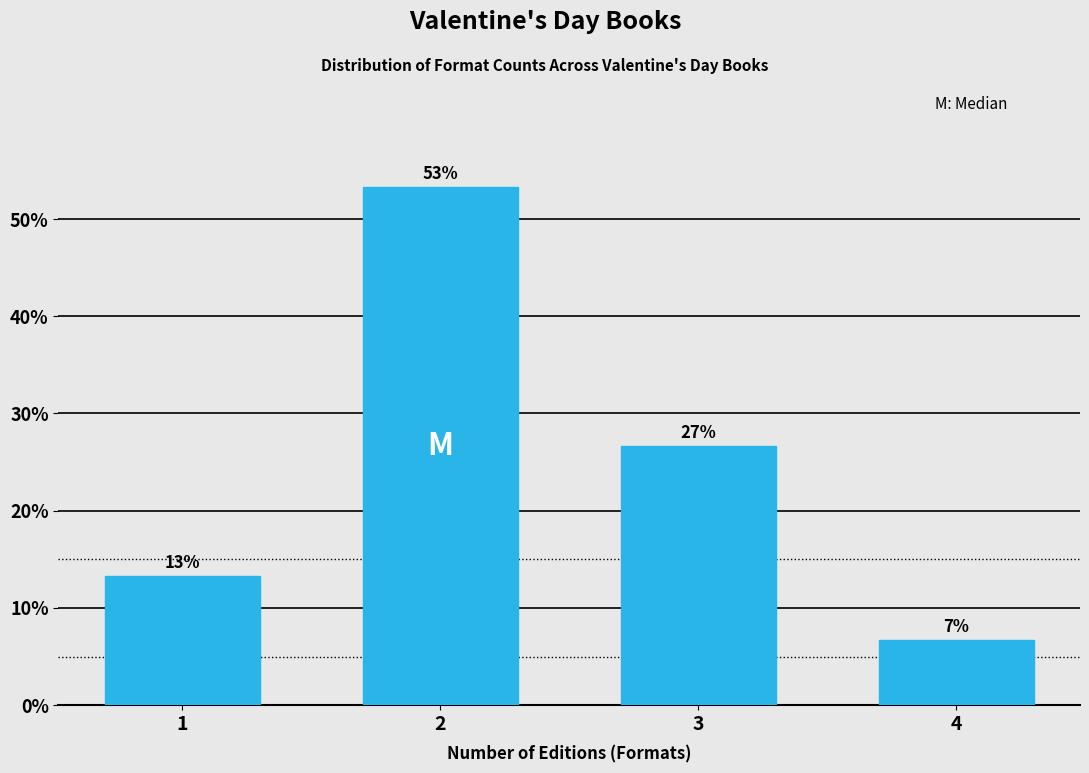

Are the bars horizontal?

No